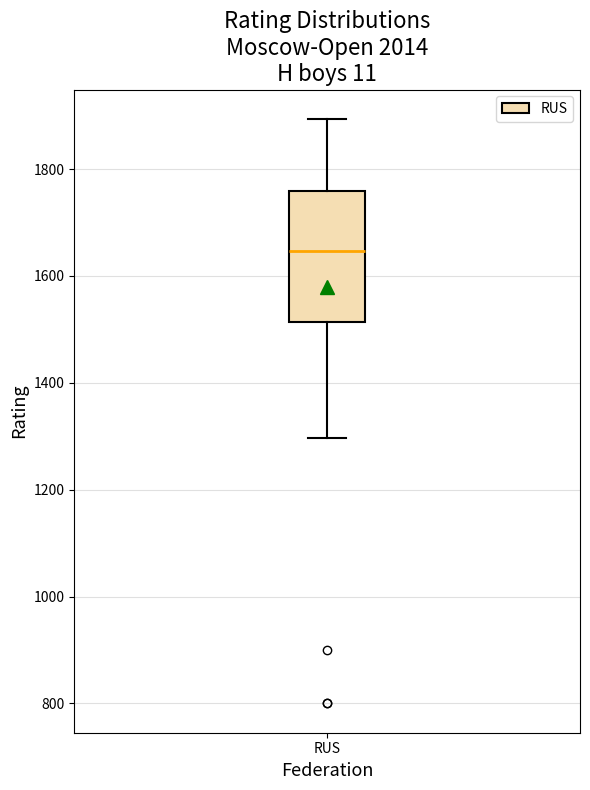

Where is the lower edge of the box for RUS on the y-axis? The values are not printed on the chart, so give them approximately, as read against the axis.

1520